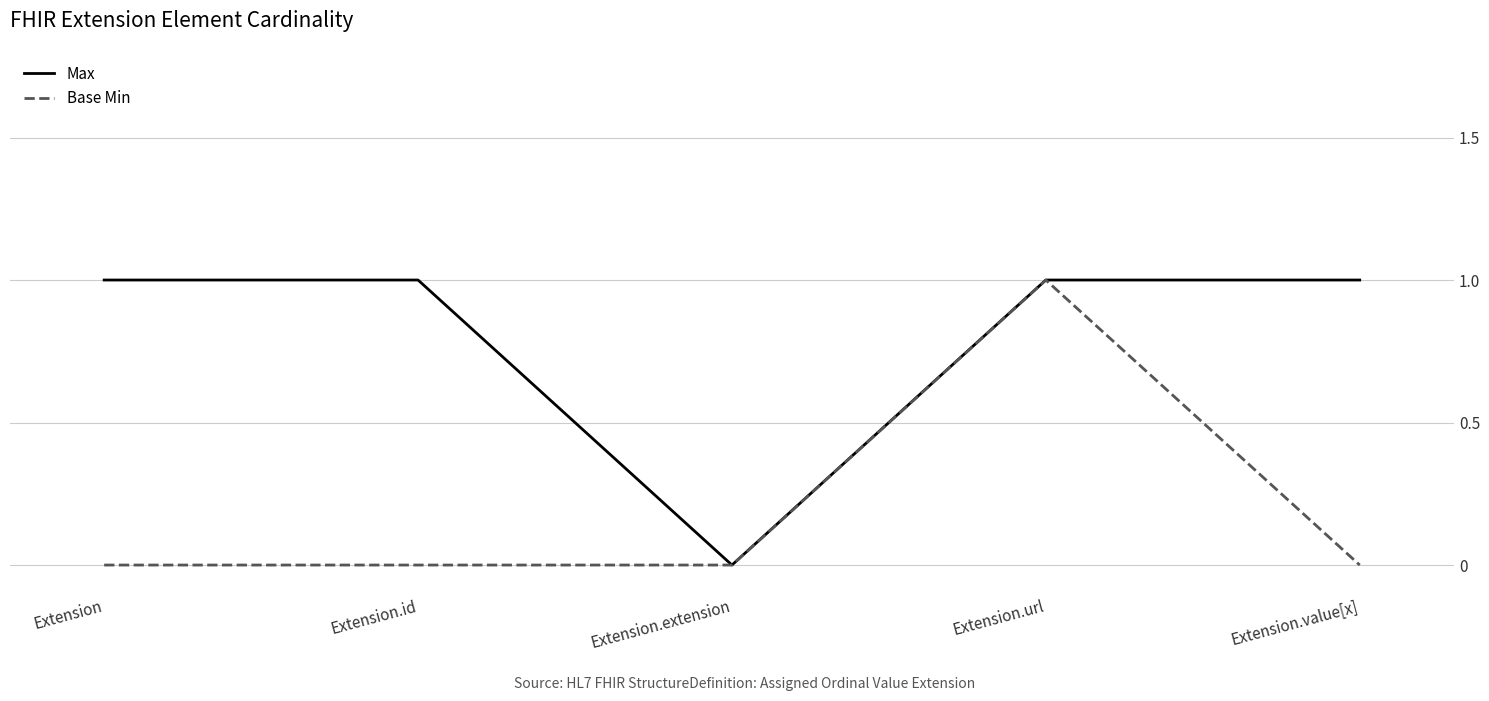

At which label does Max reach its minimum?

Extension.extension